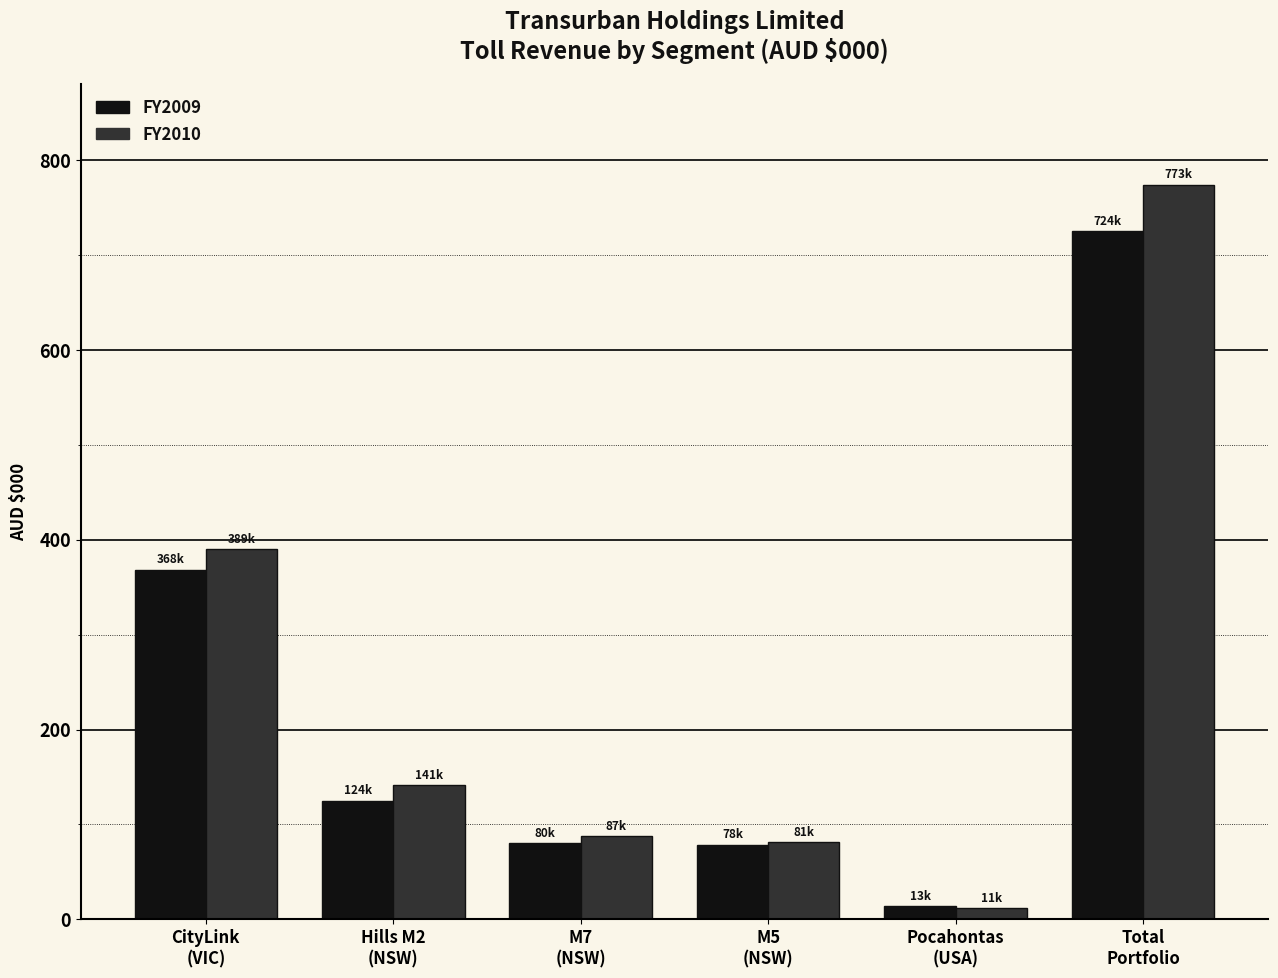

What are all the series names shown in the legend?

FY2009, FY2010